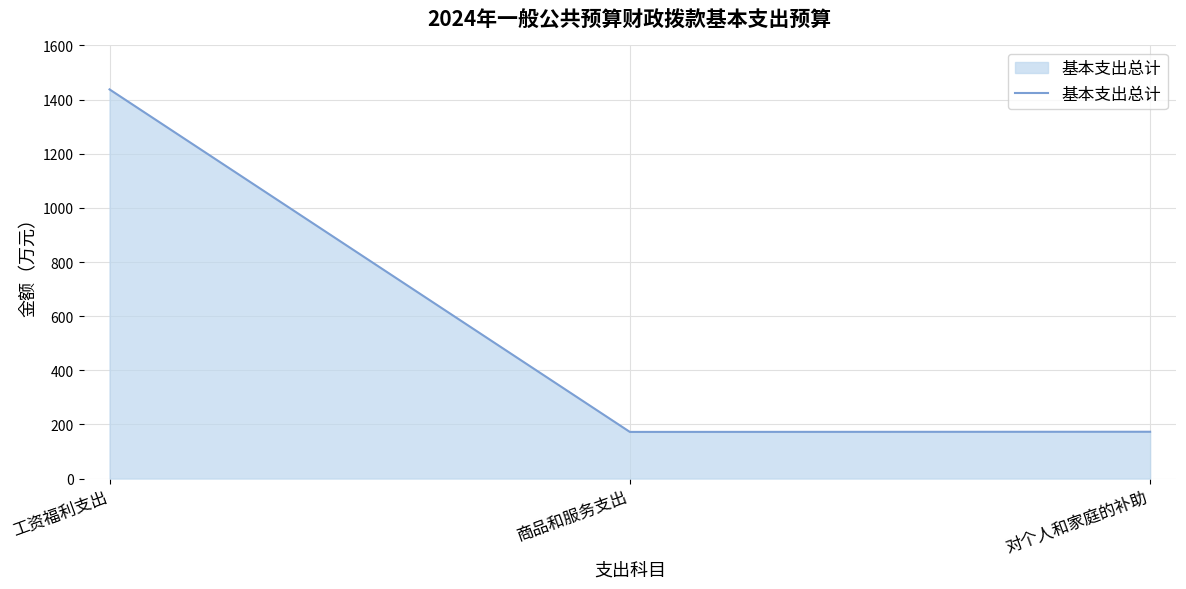

What is the ratio of the value at 对个人和家庭的补助 to the value at 商品和服务支出?

1.0